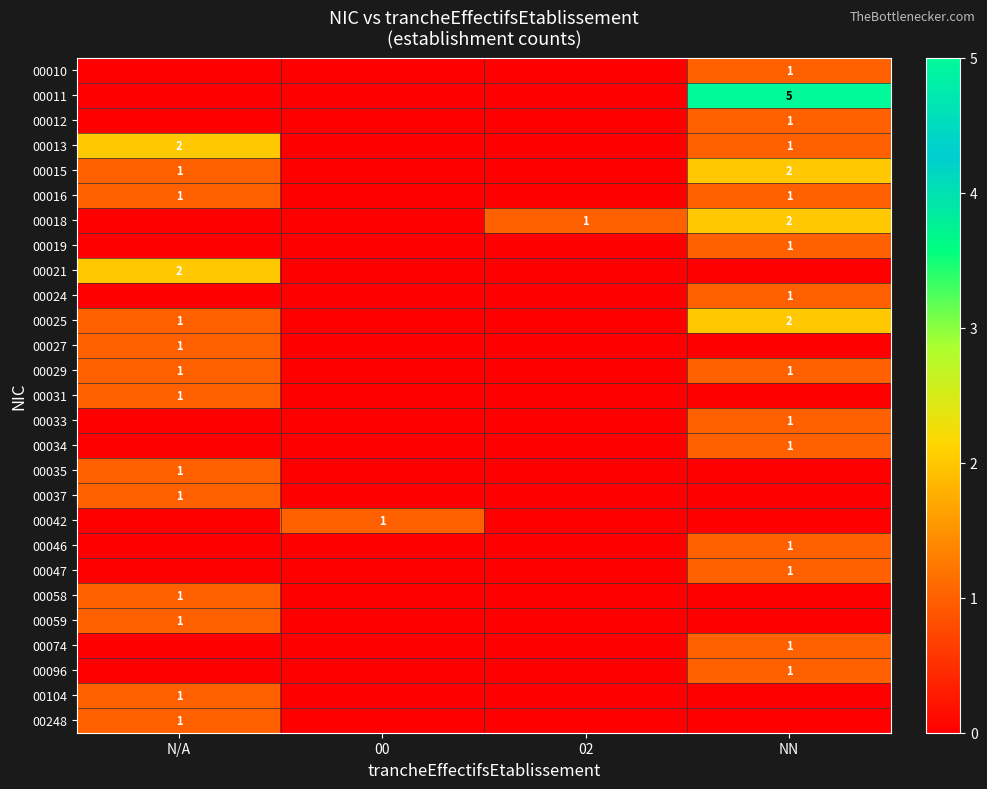

The 00104 series shows 1 at N/A. True or false?

True